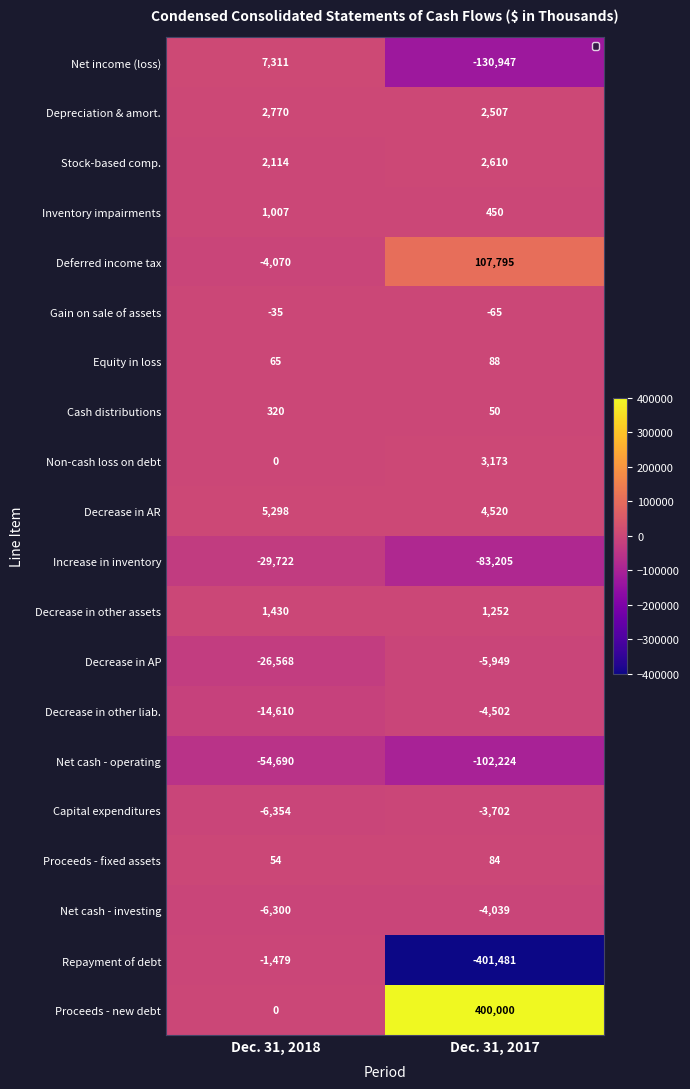

Which series has the widest spread of values?

Repayment of debt